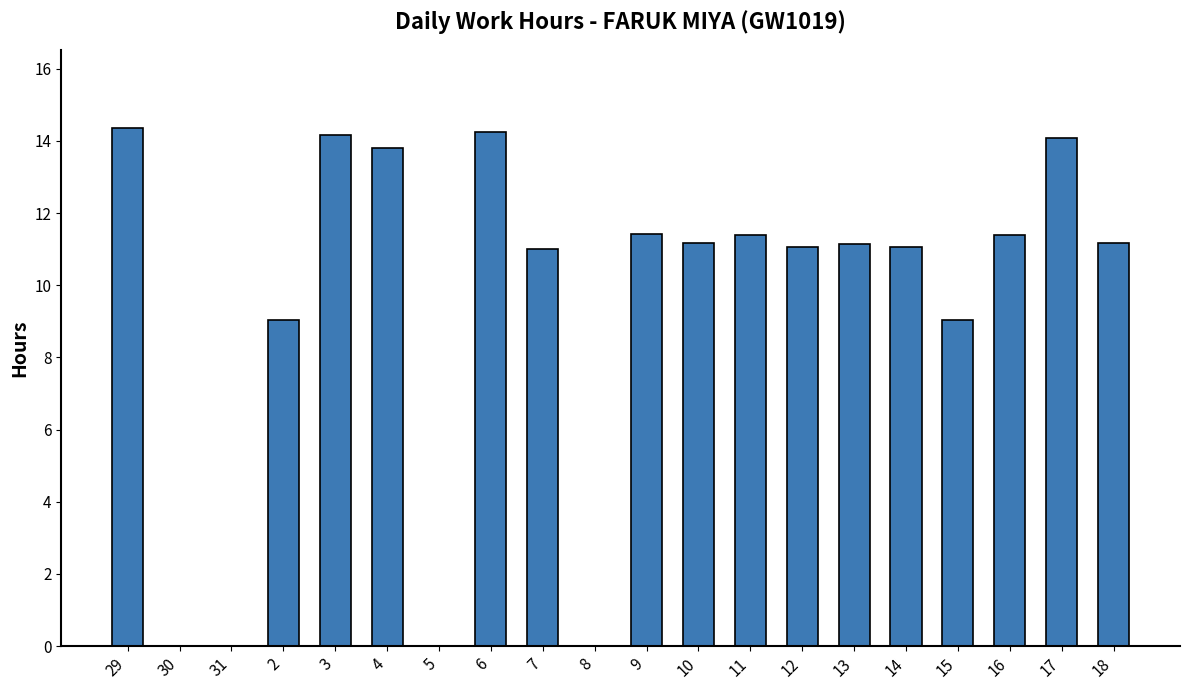

Does the chart contain stacked bars?

No